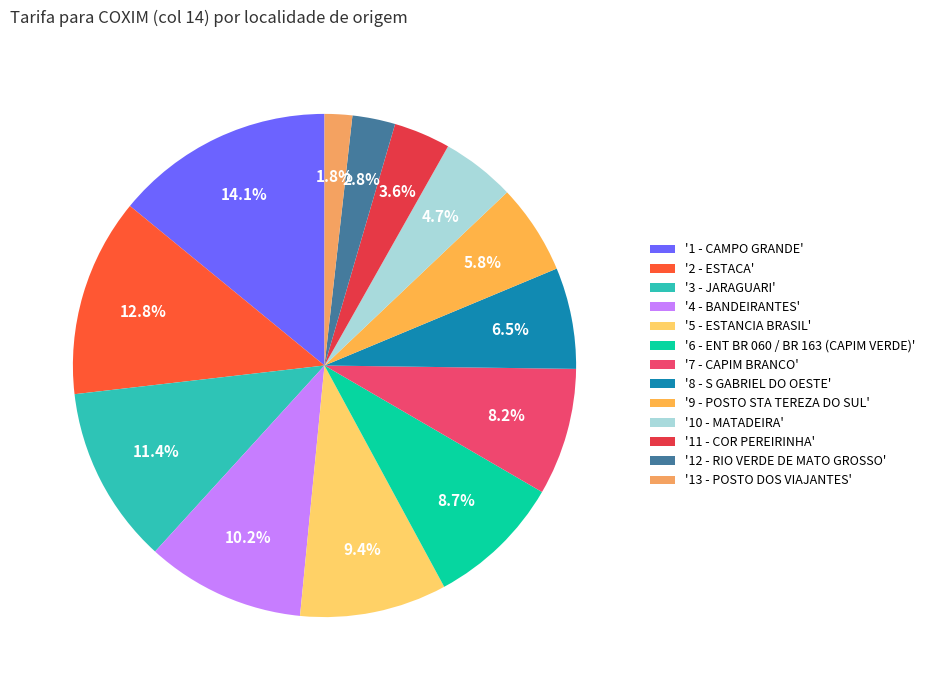

Count the number of slices in the pie.

13